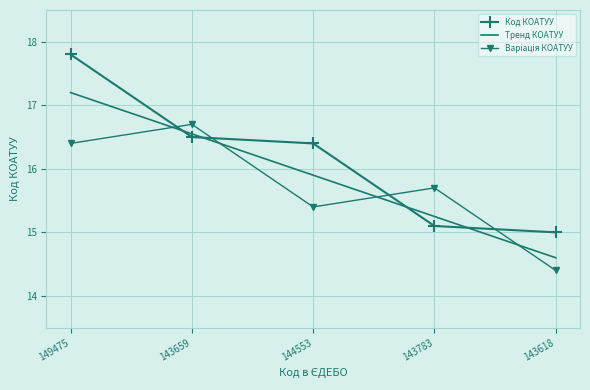

Is it true that Тренд КОАТУУ equals 17.2 at 149475?

True